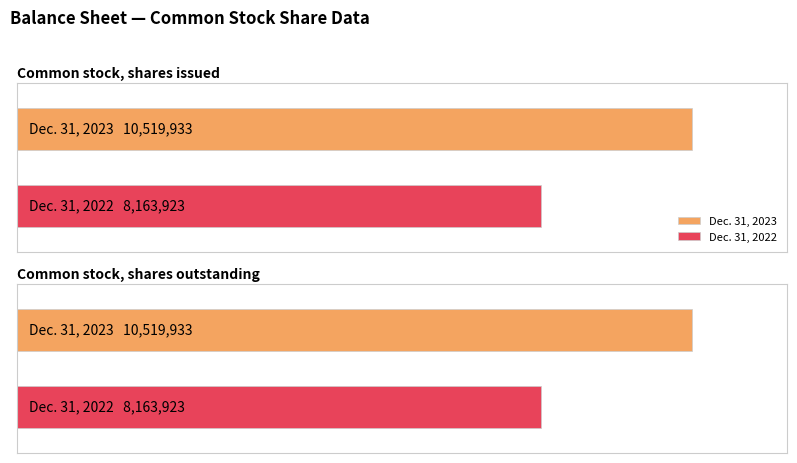

Is the value of Dec. 31, 2022 at Common stock, shares outstanding greater than the value of Dec. 31, 2023 at Common stock, shares issued?

No